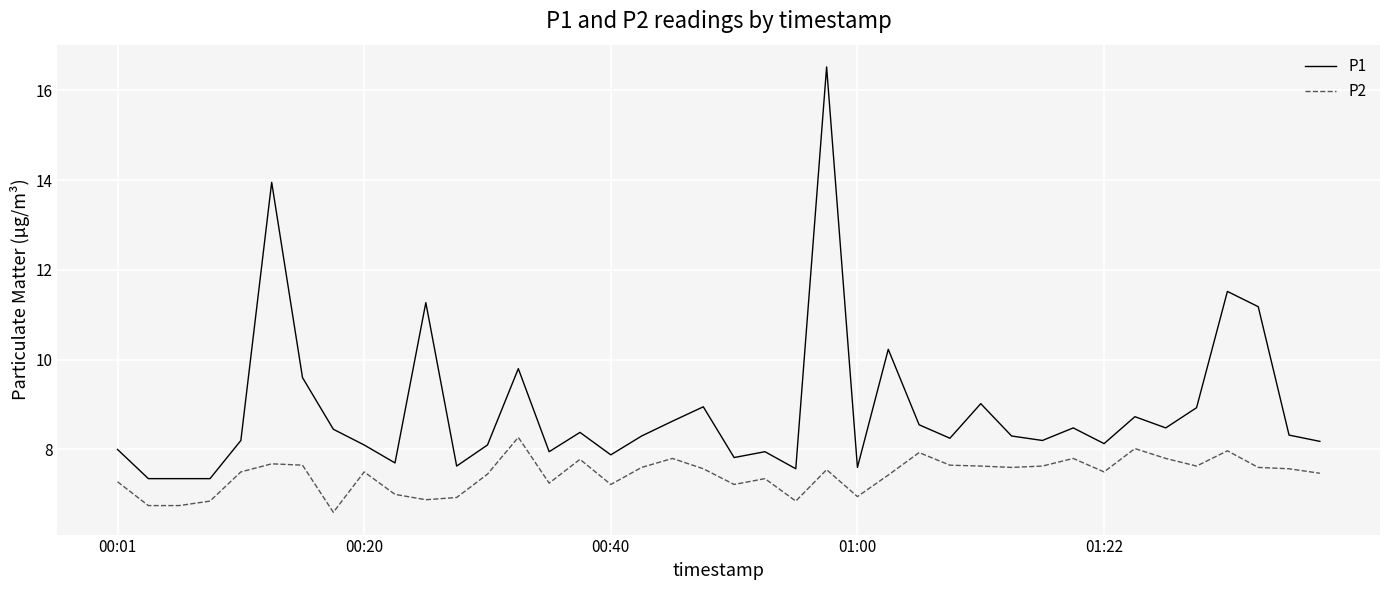

Which series has the widest spread of values?

P1